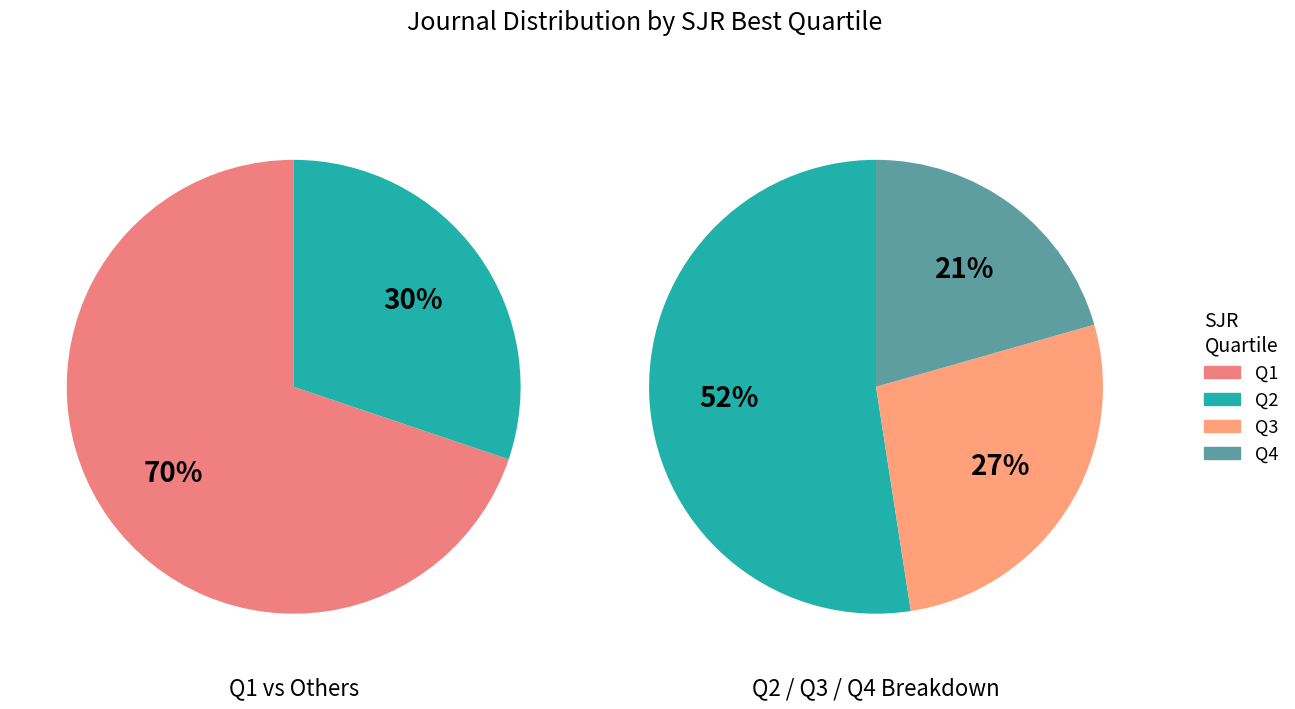

What portion of the pie excludes Q2?

84.2%